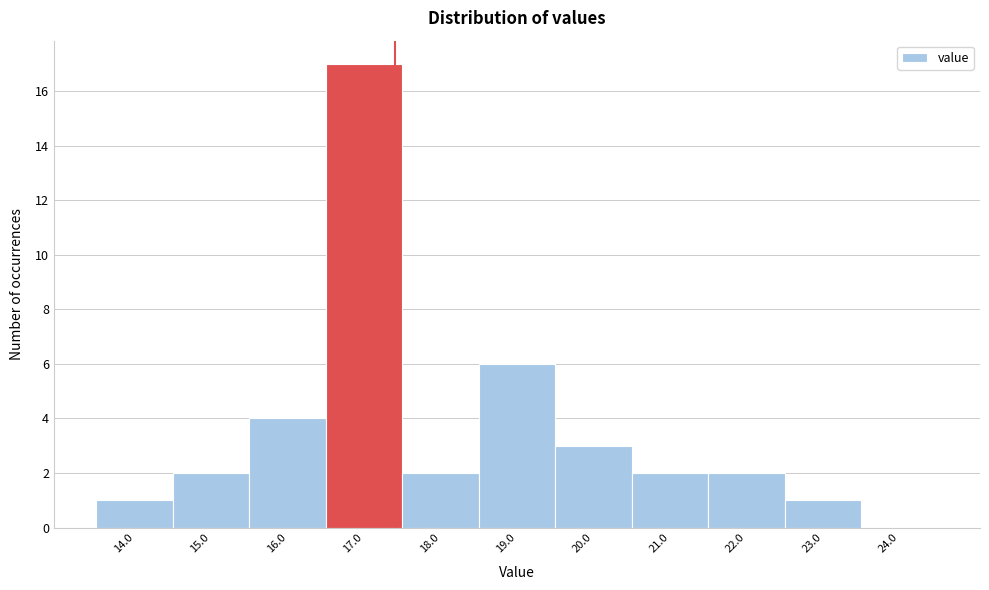

Reading left to right, list all the values displayed in this chart.

14.0=1	15.0=2	16.0=4	17.0=17	18.0=2	19.0=6	20.0=3	21.0=2	22.0=2	23.0=1	24.0=0